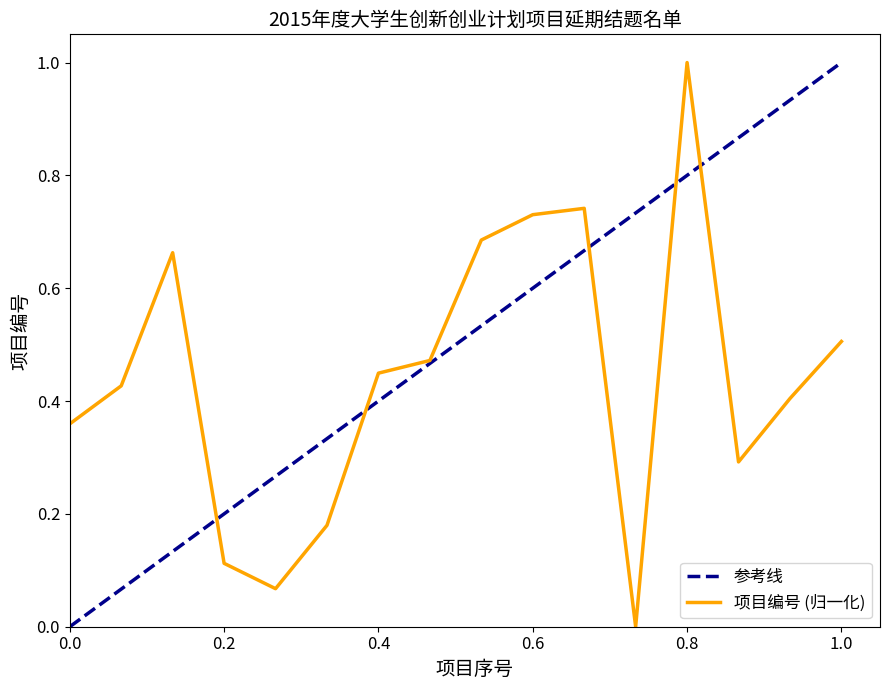

Does the chart display data point markers on the line(s)?

No